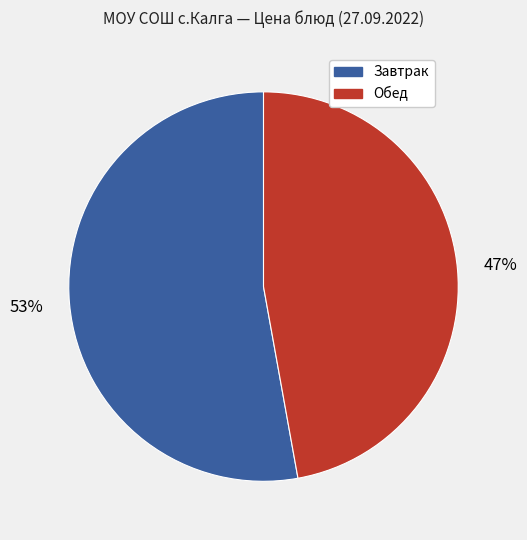

Is there a majority slice in this chart?

Yes